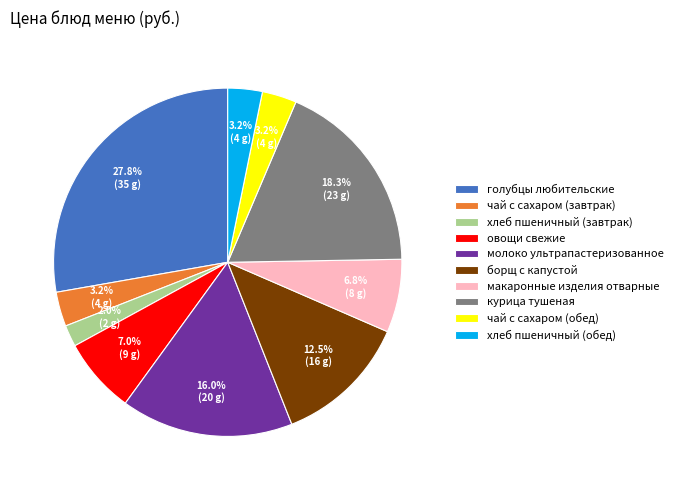

Is there any slice that represents more than half of the pie?

No